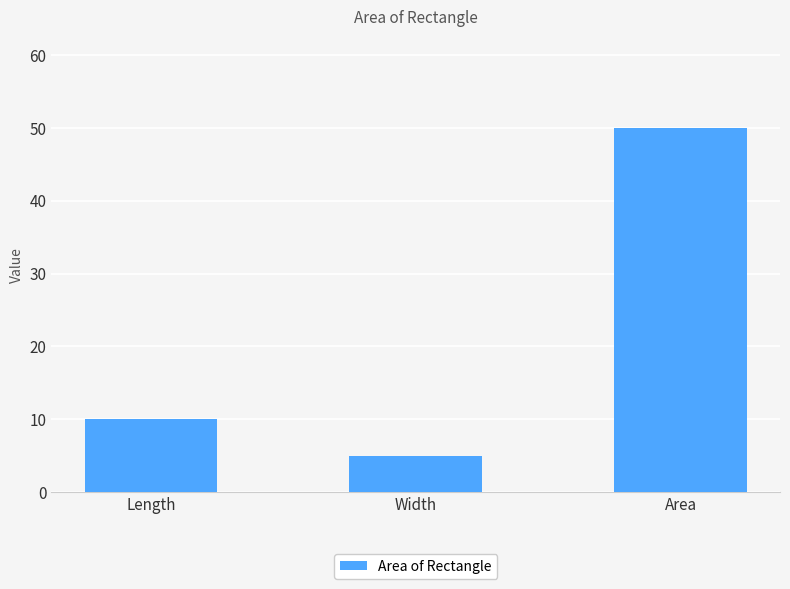

How many categories are shown in the chart?

3